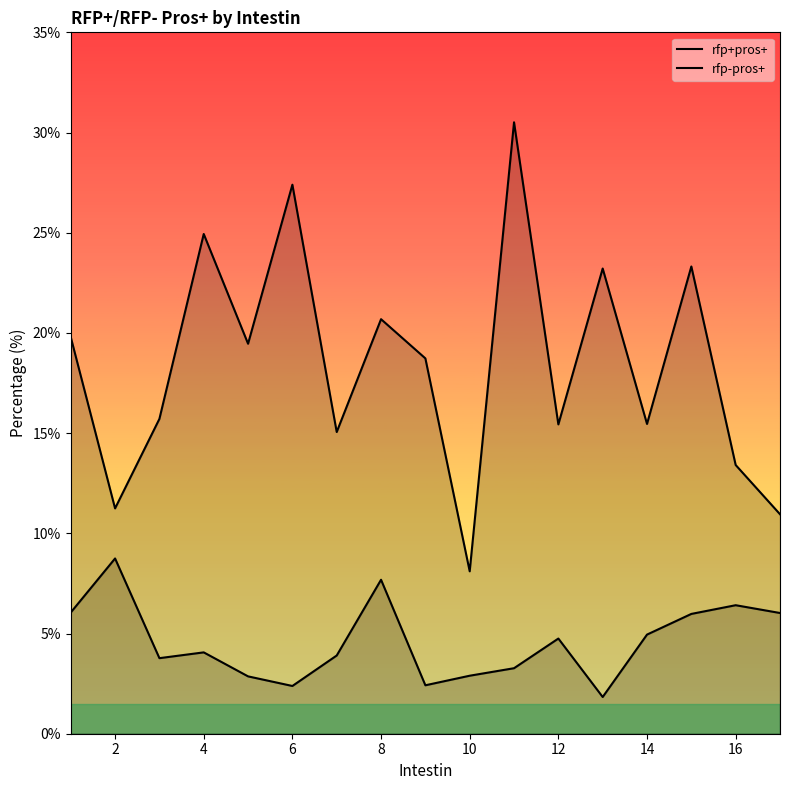

Which series has the largest total across all categories?

rfp+pros+